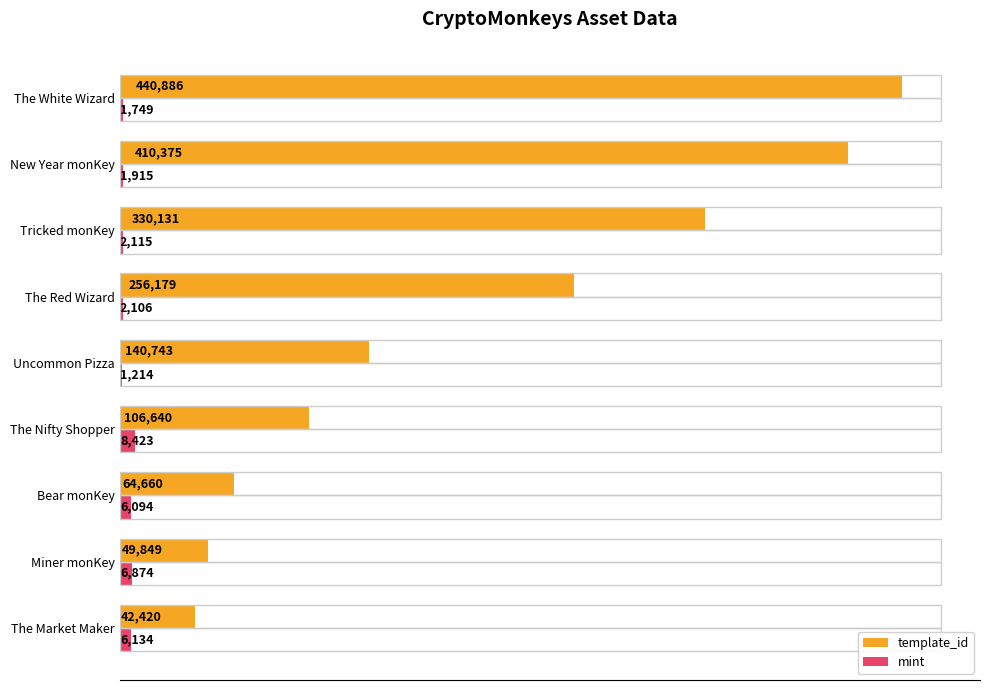

Which series has the largest total across all categories?

template_id